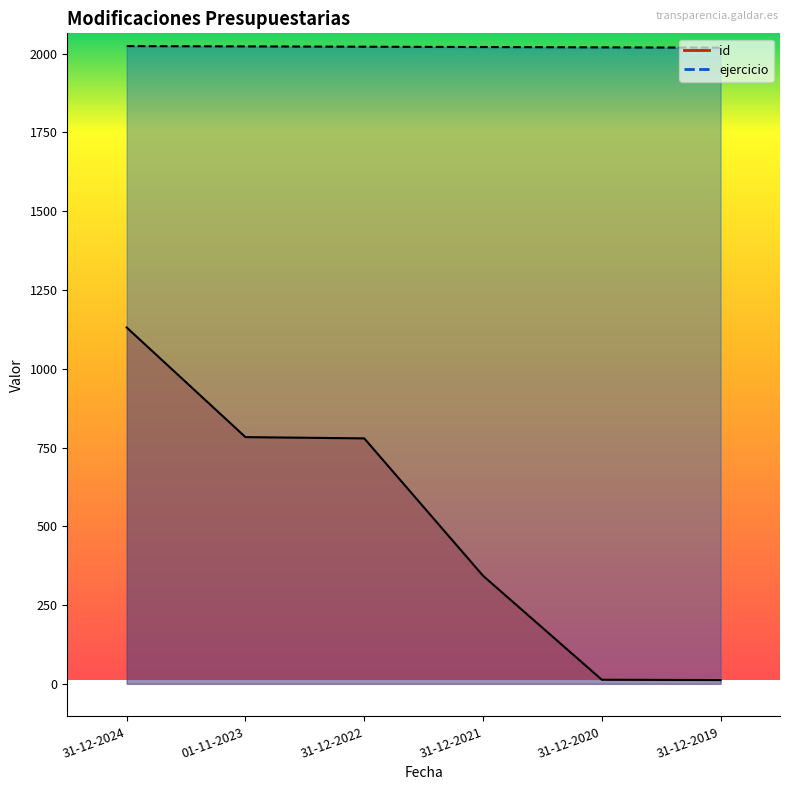

How many values in the ejercicio series are below 2022?

3